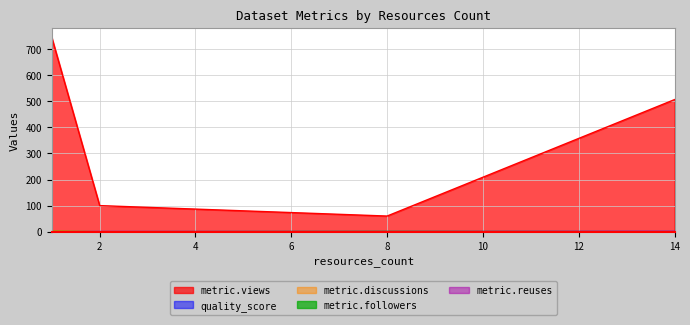

Which series has the largest total across all categories?

metric.views